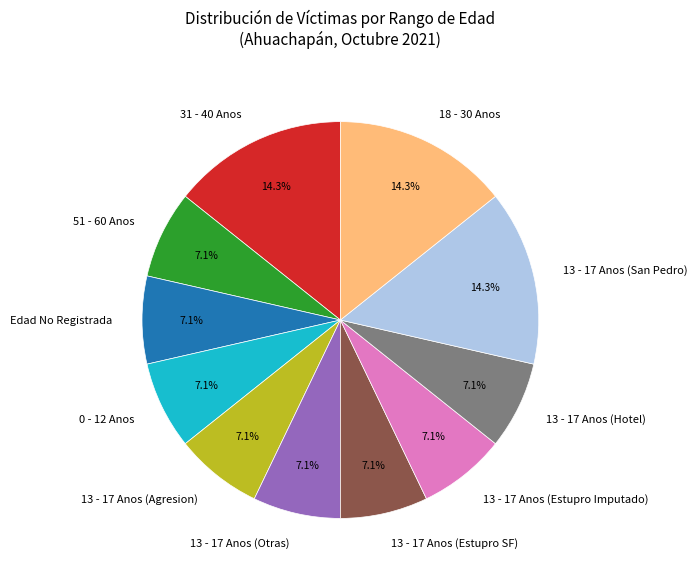

What portion of the pie excludes 13 - 17 Anos (Hotel)?

92.9%